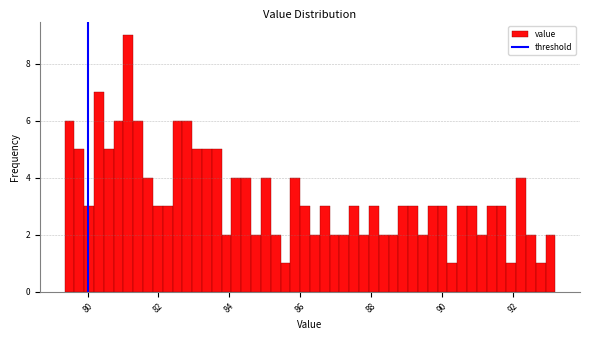

Around what value on the x-axis is the tallest bar? Give the approximate position of its centre, as read against the axis.

81.2